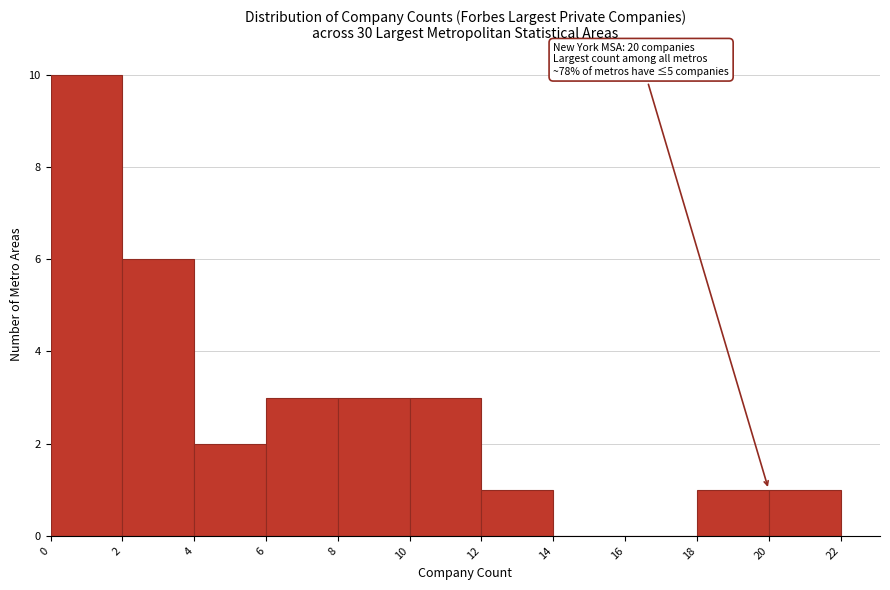

Which range on the x-axis has the tallest bar?

0 to 2